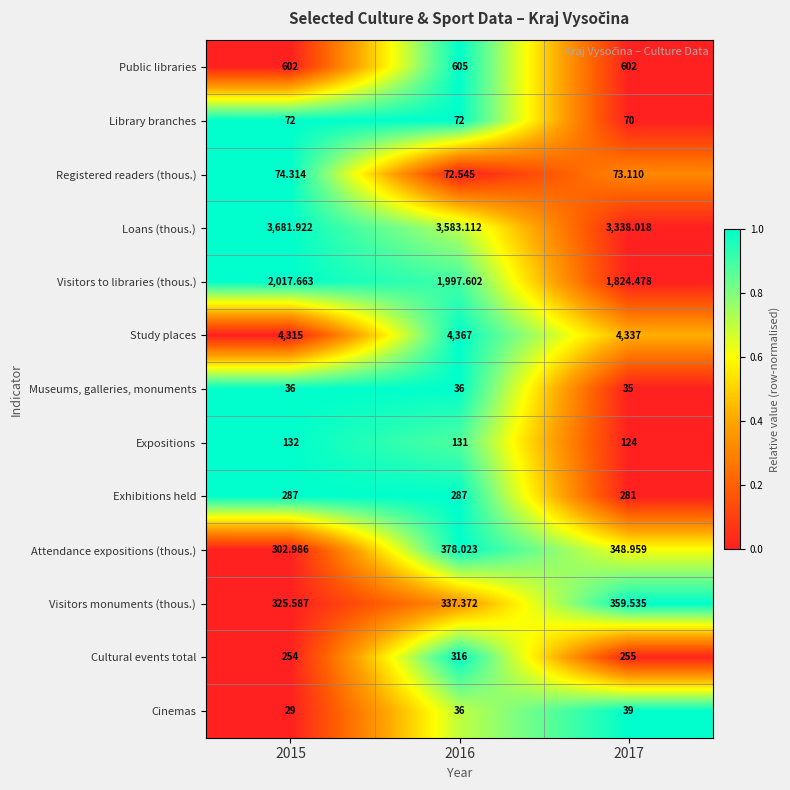

Between 2016 and 2017, which series saw the biggest shift?

Loans (thous.)